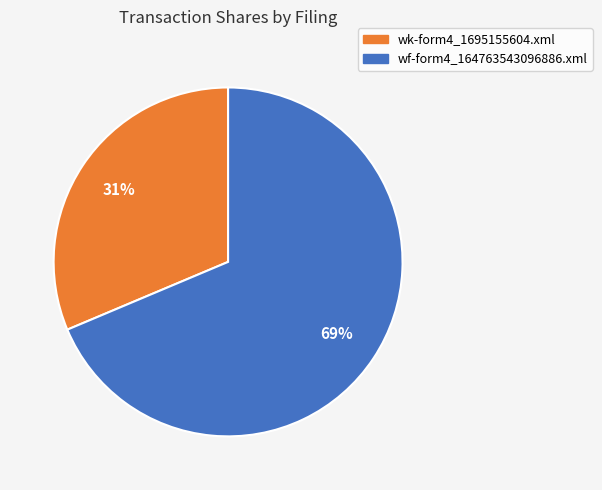

Between wf-form4_164763543096886.xml and wk-form4_1695155604.xml, which is larger?

wf-form4_164763543096886.xml